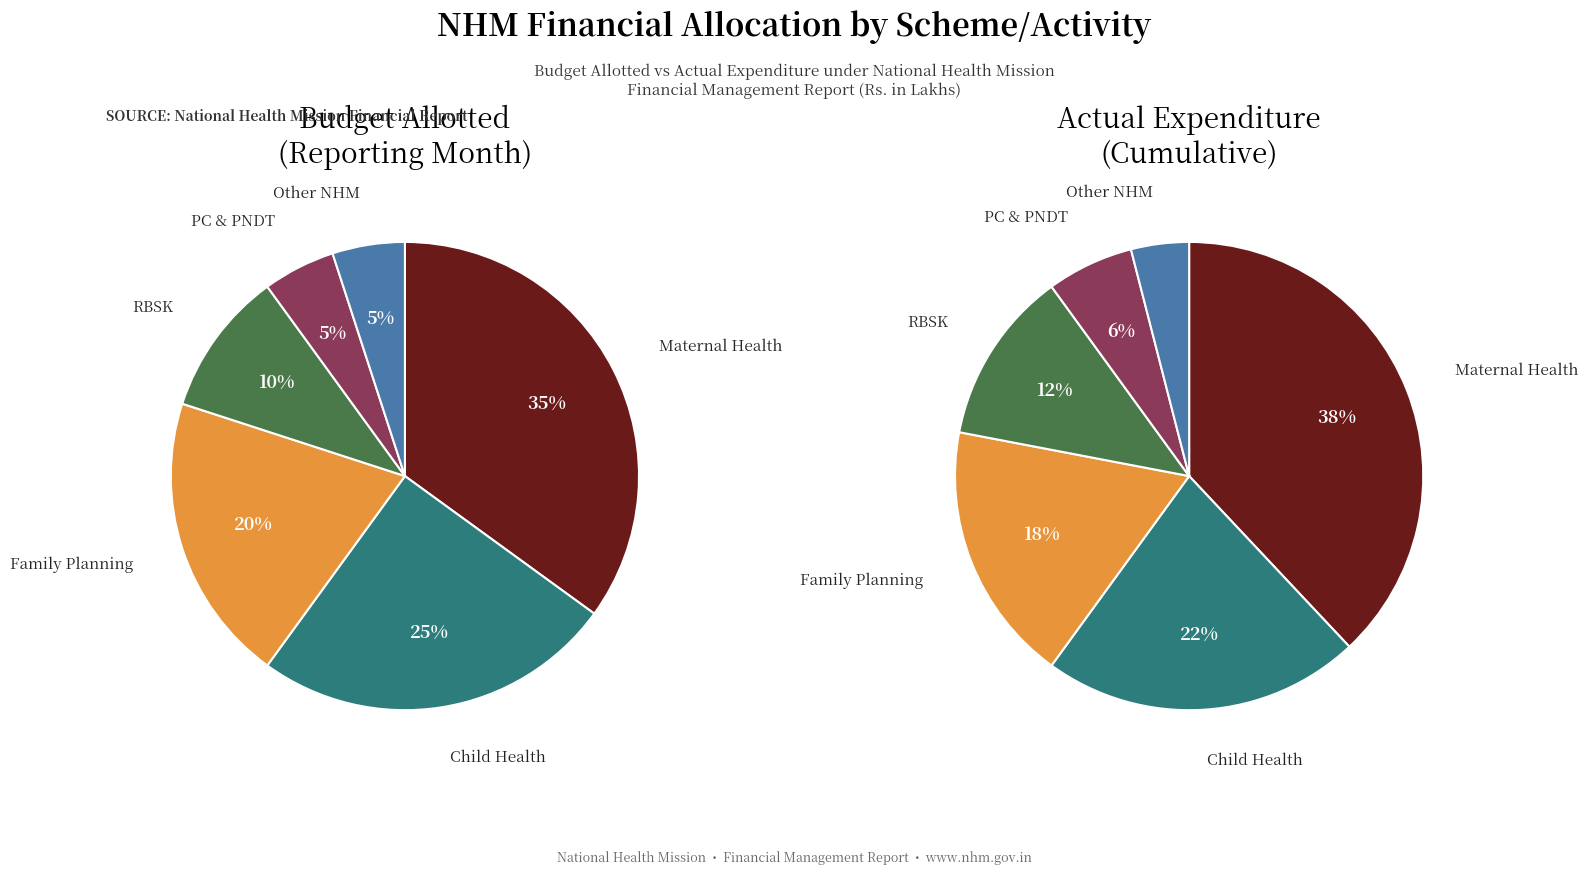

The Child Health slice represents 25% of the pie. True or false?

True